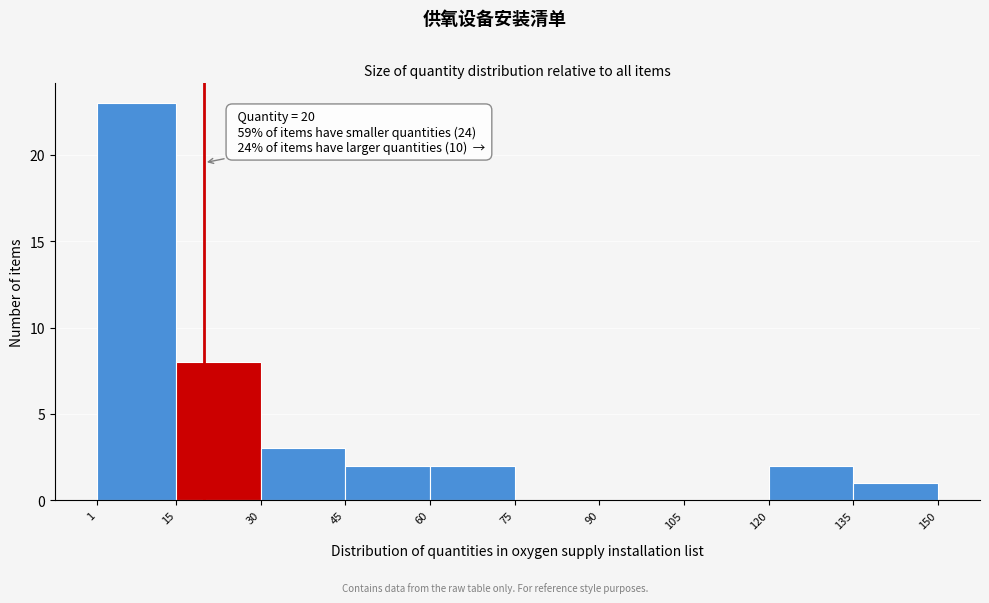

Over which range of the x-axis is the bar tallest?

1 to 15